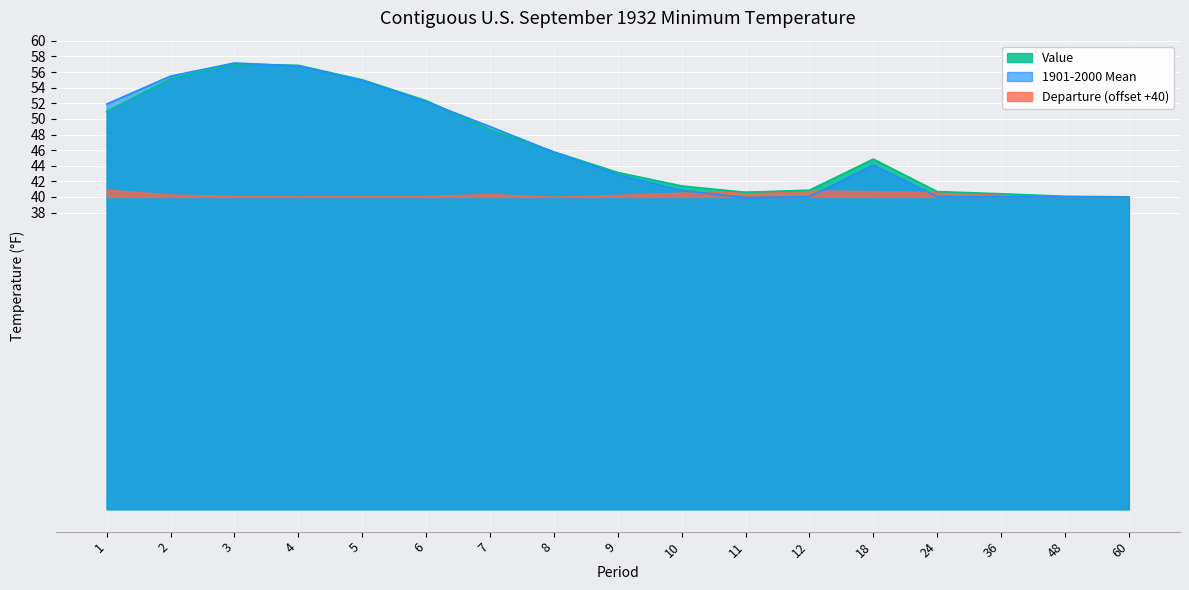

What is the difference between the highest and lowest values at 12?

0.8